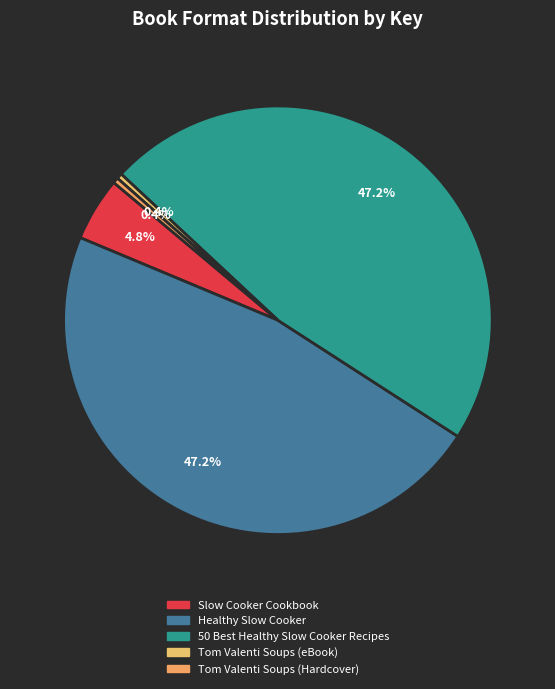

Does Tom Valenti Soups (eBook) represent more than half of the total?

No